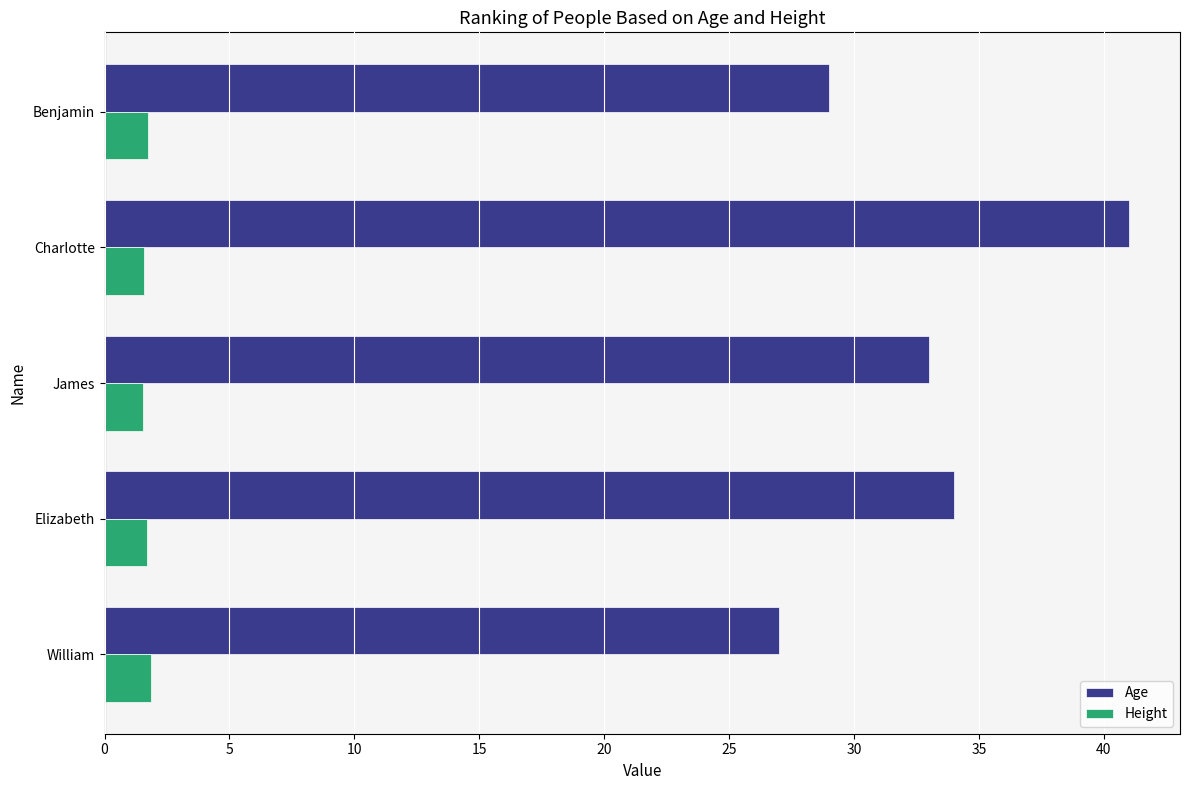

What is the spread (max minus min) of values at Benjamin?

27.3